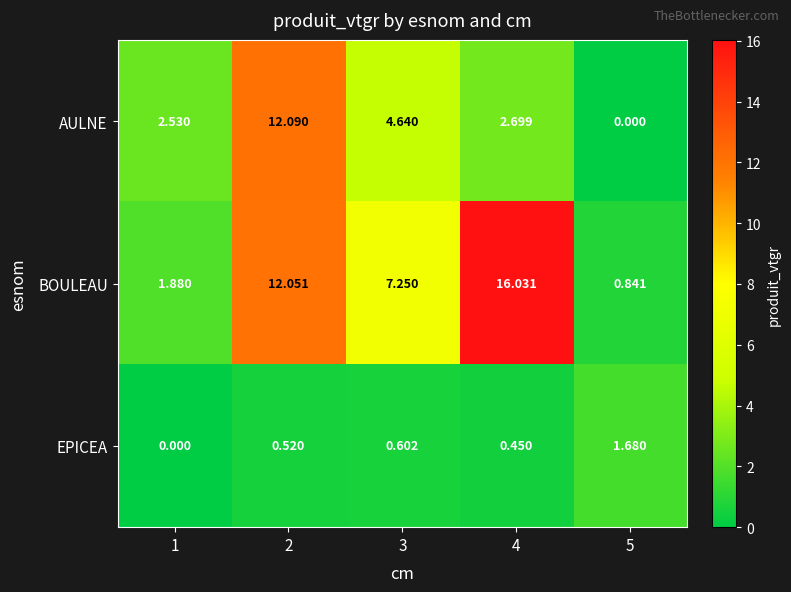

Which series has the largest total across all categories?

BOULEAU